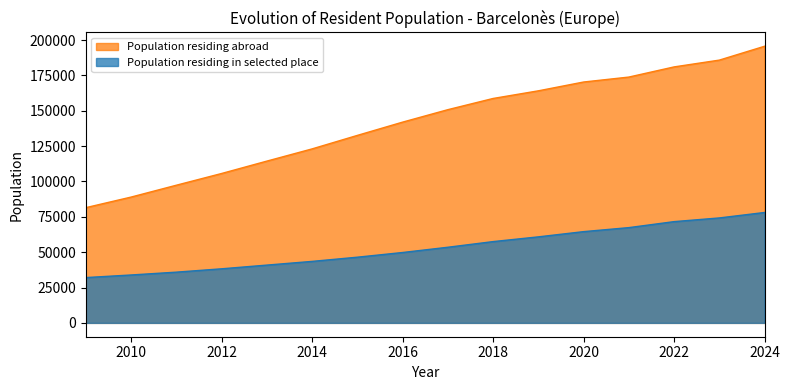

How many categories are shown in the chart?

16